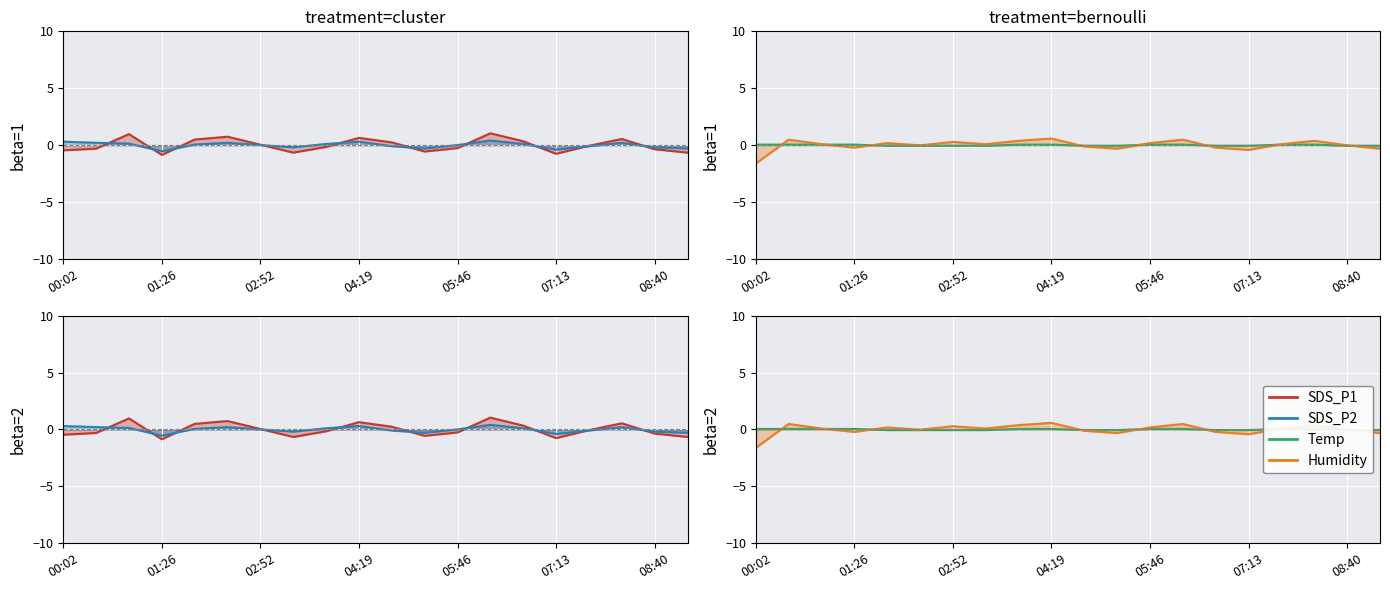

How many values in the SDS_P1 series exceed 0?

9